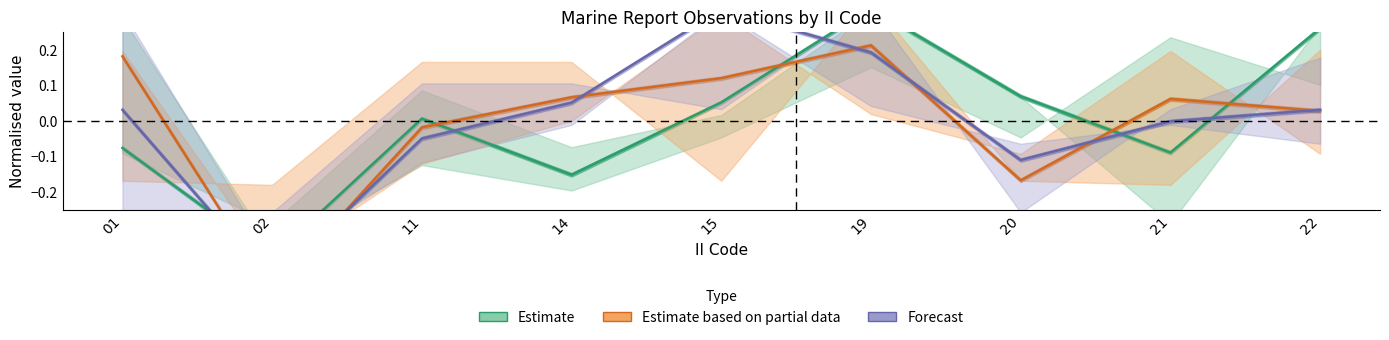

How many negative values does the Latitude (Estimate) series have?

4